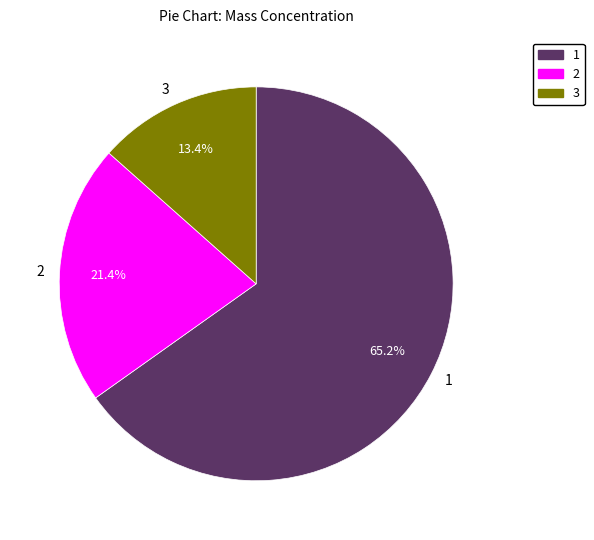

Does any single category account for the majority?

Yes